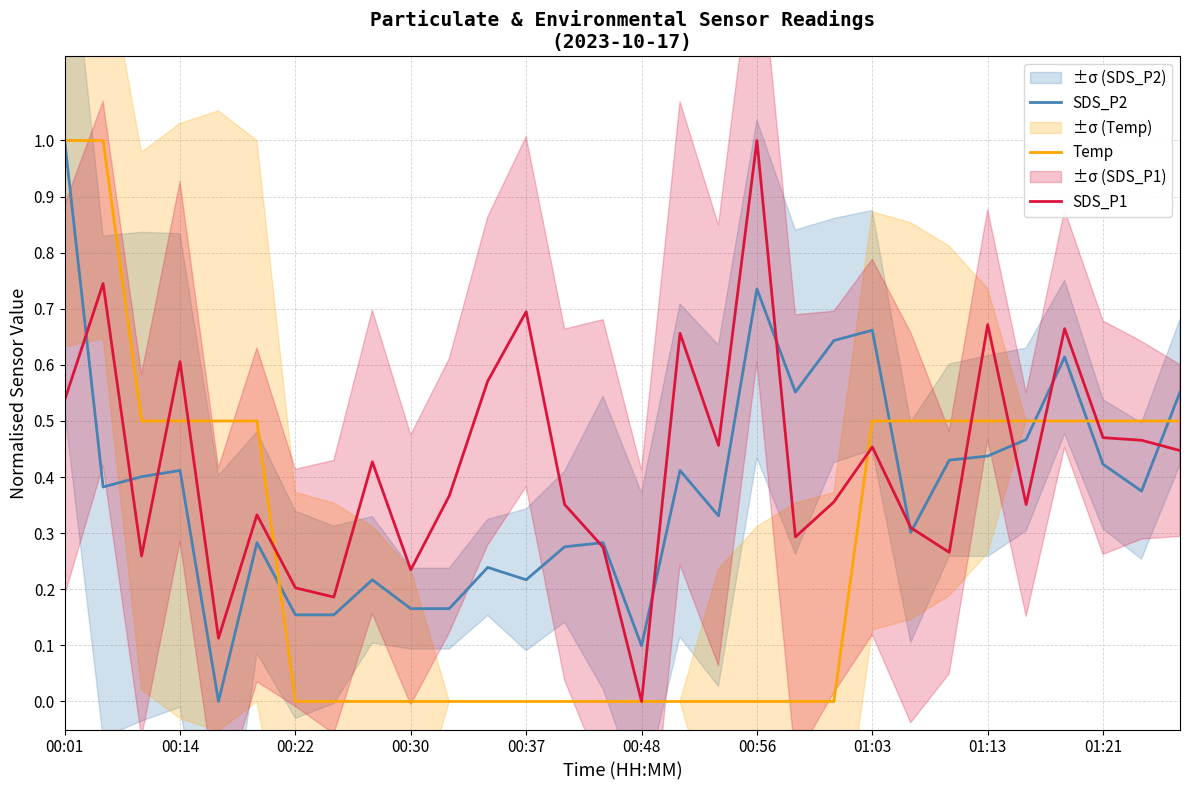

True or false: SDS_P2 has more than 2 interior local peaks.

True